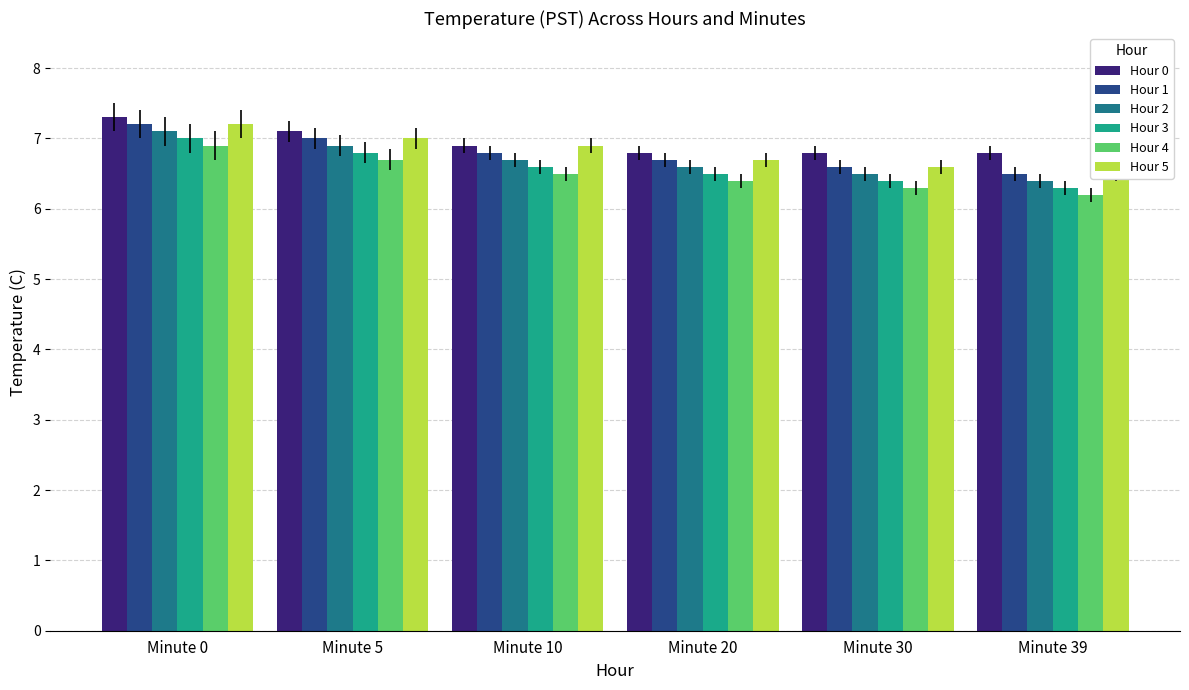

What is the difference between the maximum and minimum values in the Hour 4 series?

0.7